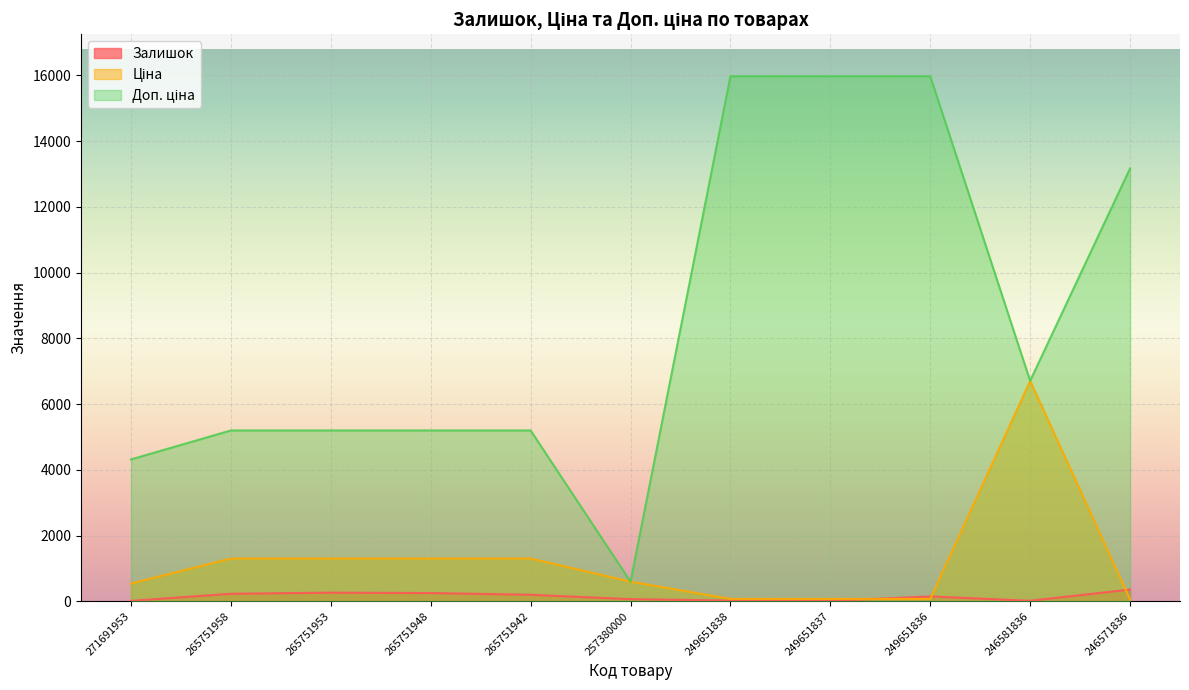

What is the value of the Ціна point at the 8th from the left?

71.0